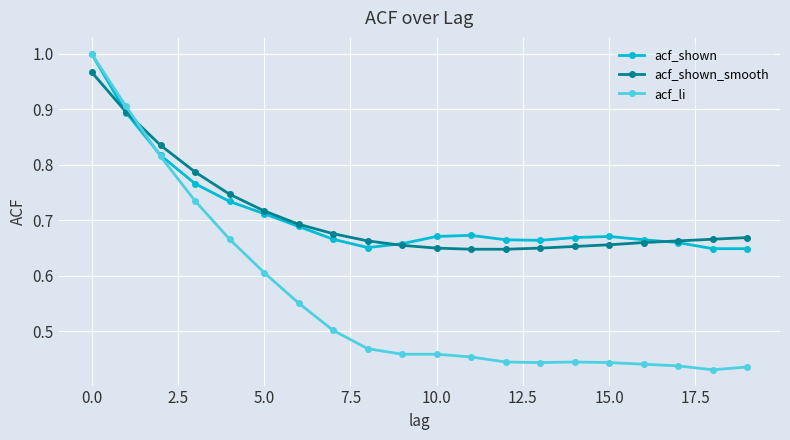

What is the value of the acf_li point at the 2nd from the left?

0.9